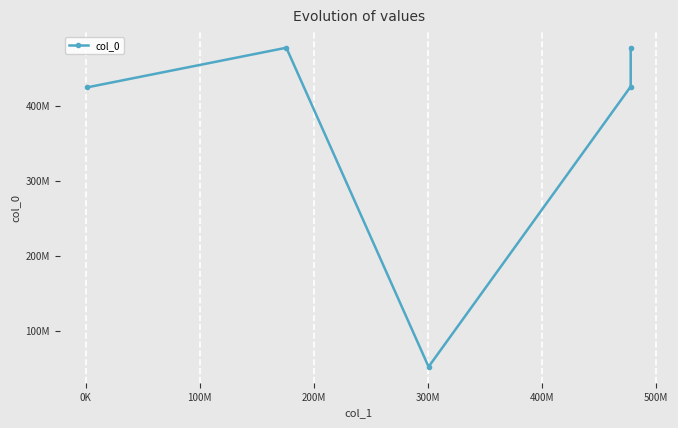

Where does the data first go above 426007776?

0K